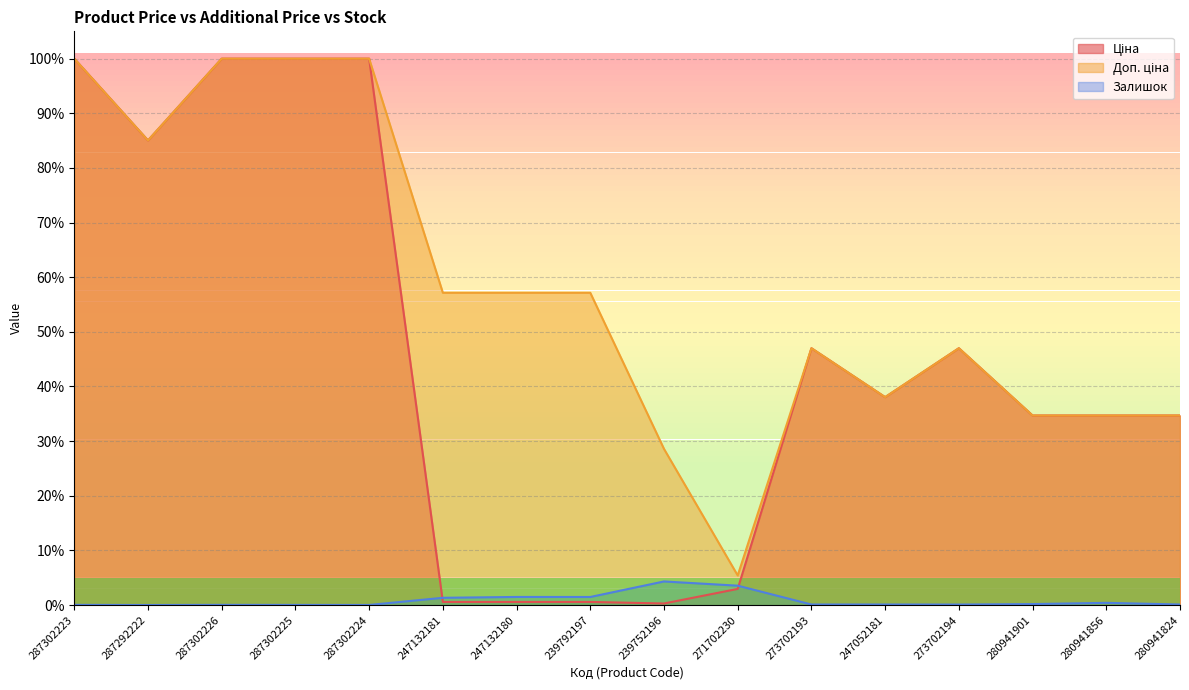

What is the label of the 11th point from the left?

273702193